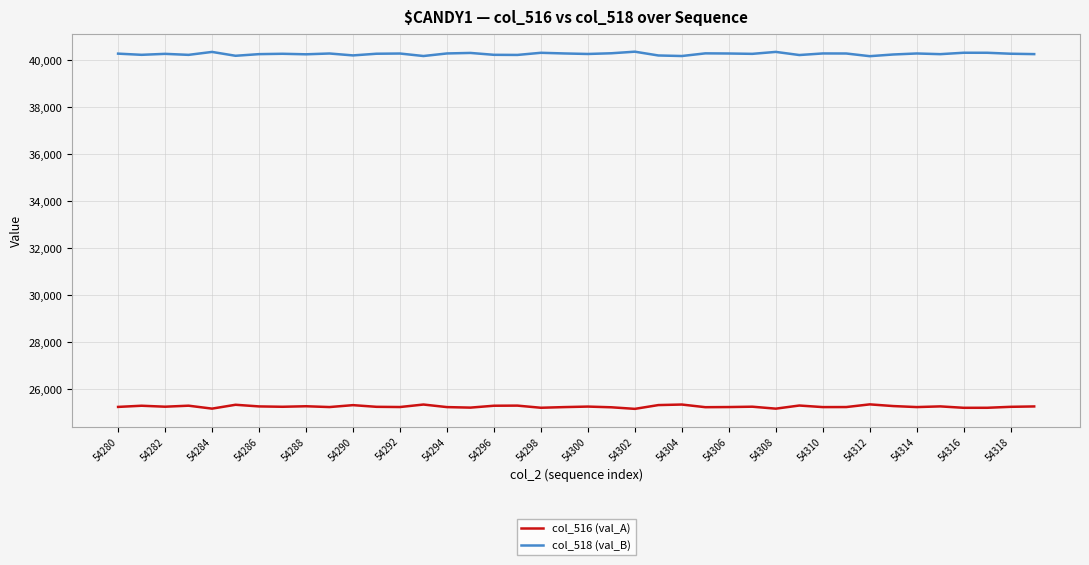

Which series has the largest total across all categories?

col_518 (val_B)